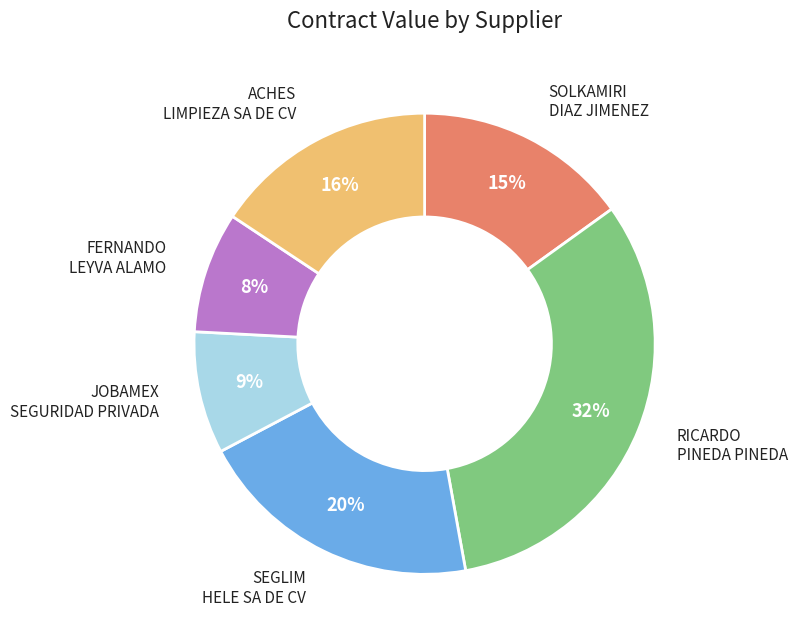

Does any single category account for the majority?

No